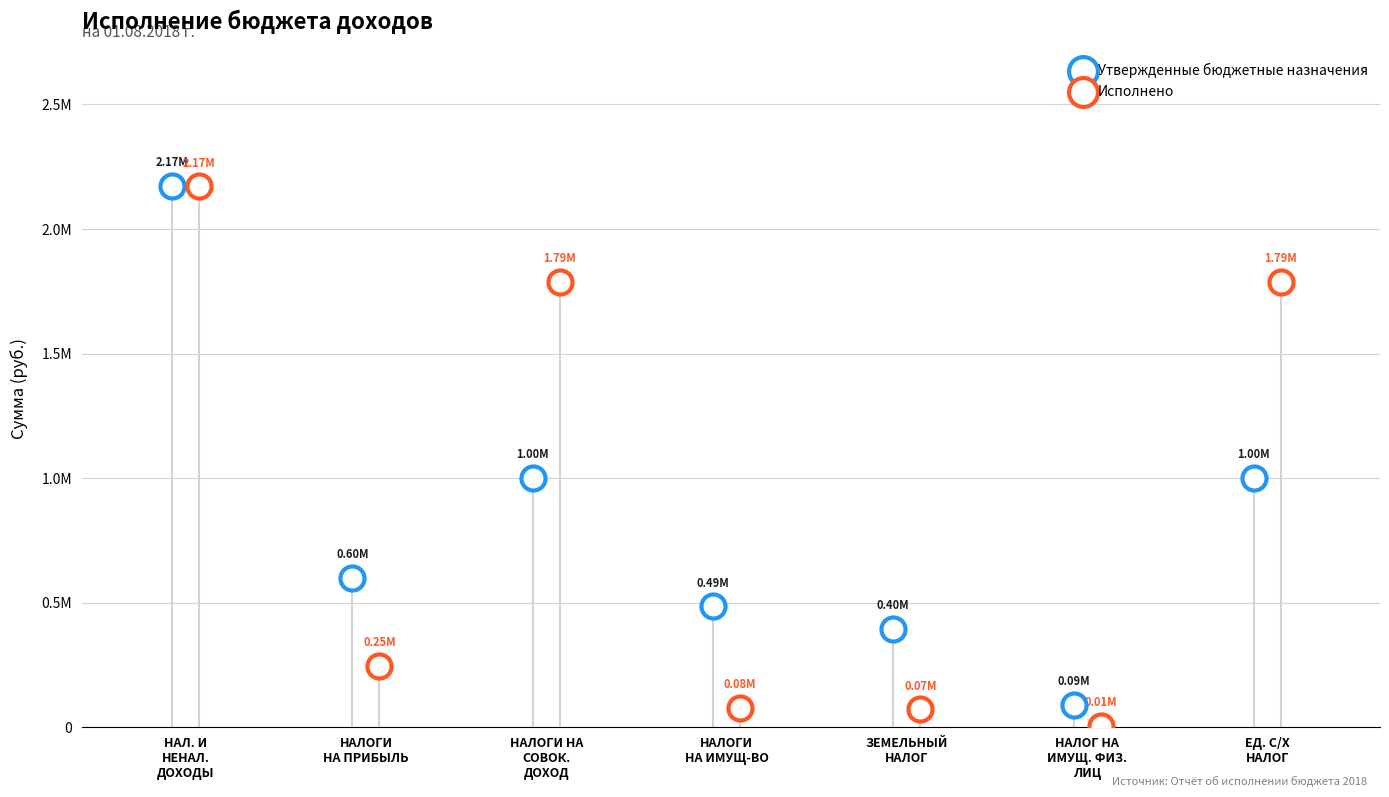

Which series has the widest spread of Y values?

Исполнено